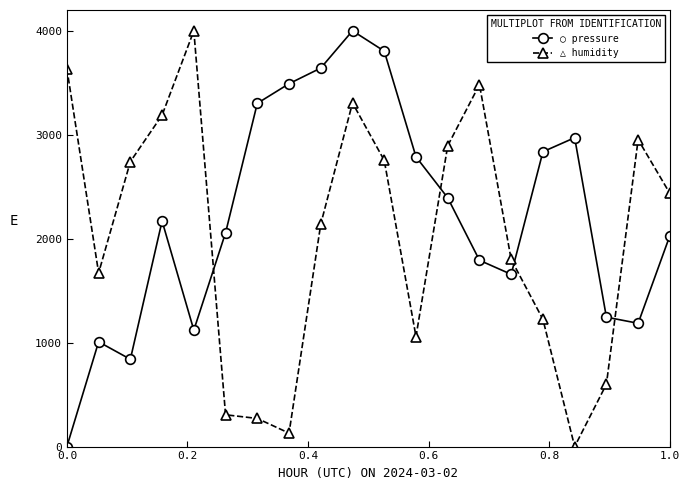

What is the value of the △ humidity point at the 10th from the left?

3305.9